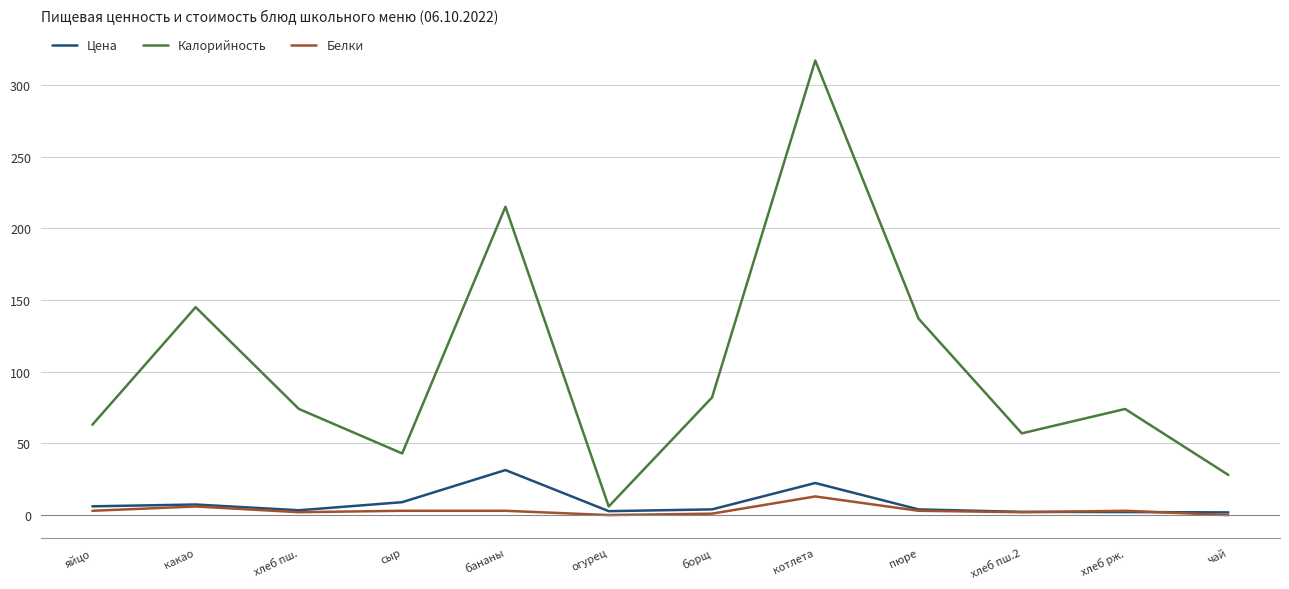

Which series has the largest range (max minus min)?

Калорийность